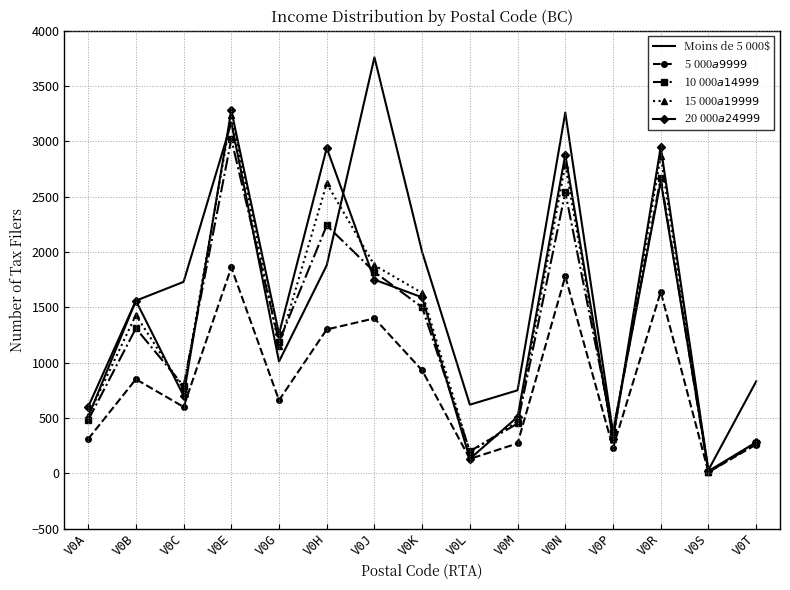

Which series has the largest total across all categories?

Moins de 5 000$